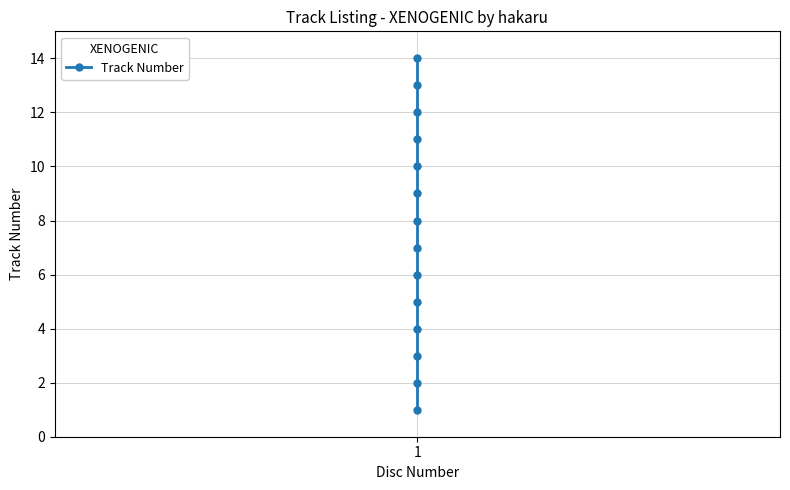

What is the difference between the maximum and minimum values?

13